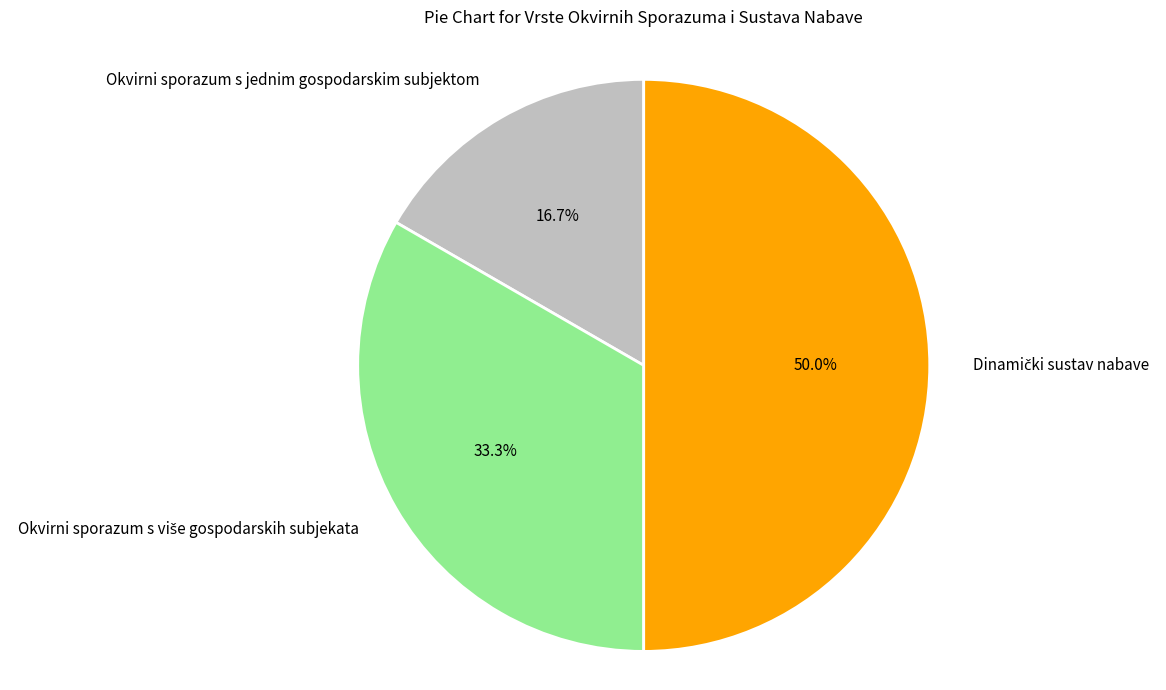

Which category has the smallest portion of the pie?

Okvirni sporazum s jednim gospodarskim subjektom